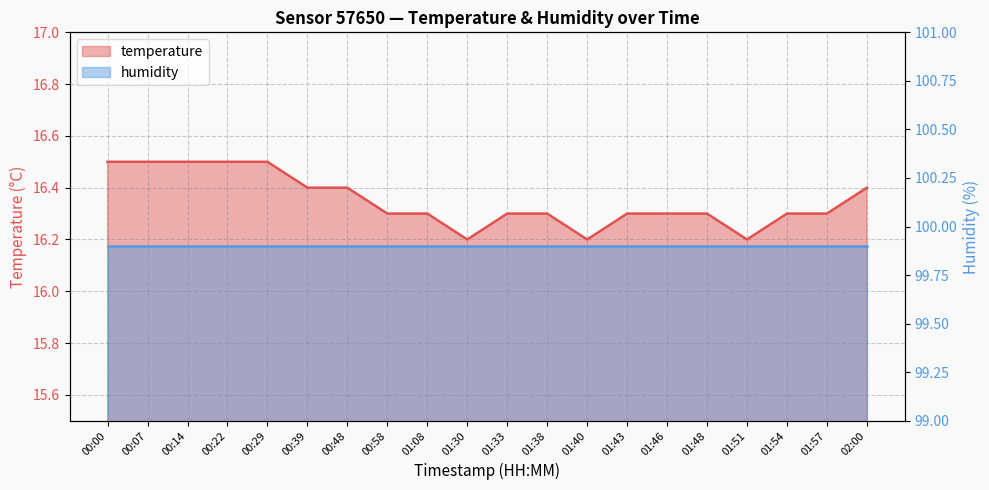

What is the value of the 3rd point from the left?

16.5